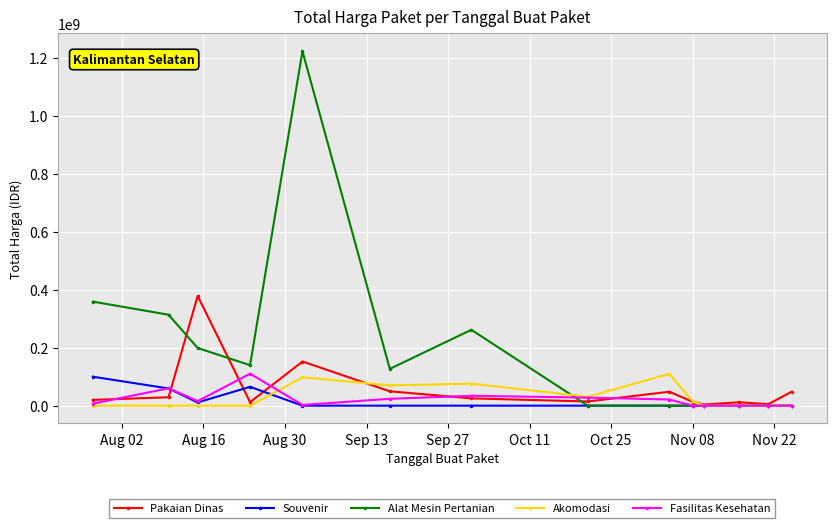

Which series has the largest range (max minus min)?

Alat Mesin Pertanian